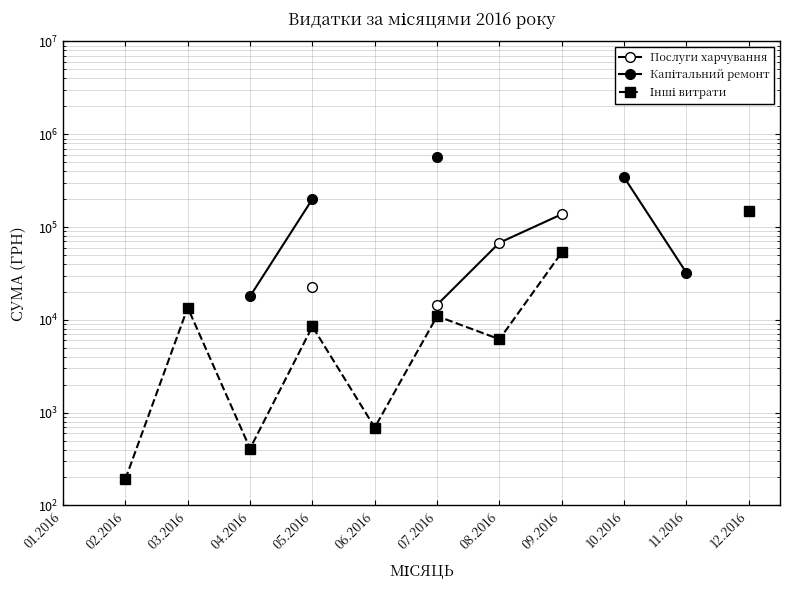

At which category does Інші витрати reach its first local valley?

04.2016